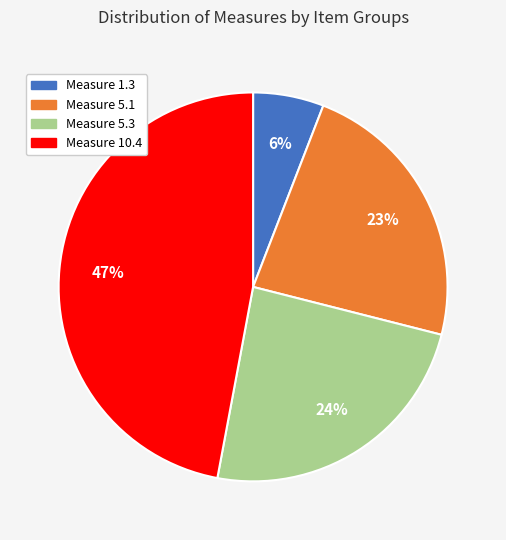

Count the number of slices in the pie.

4